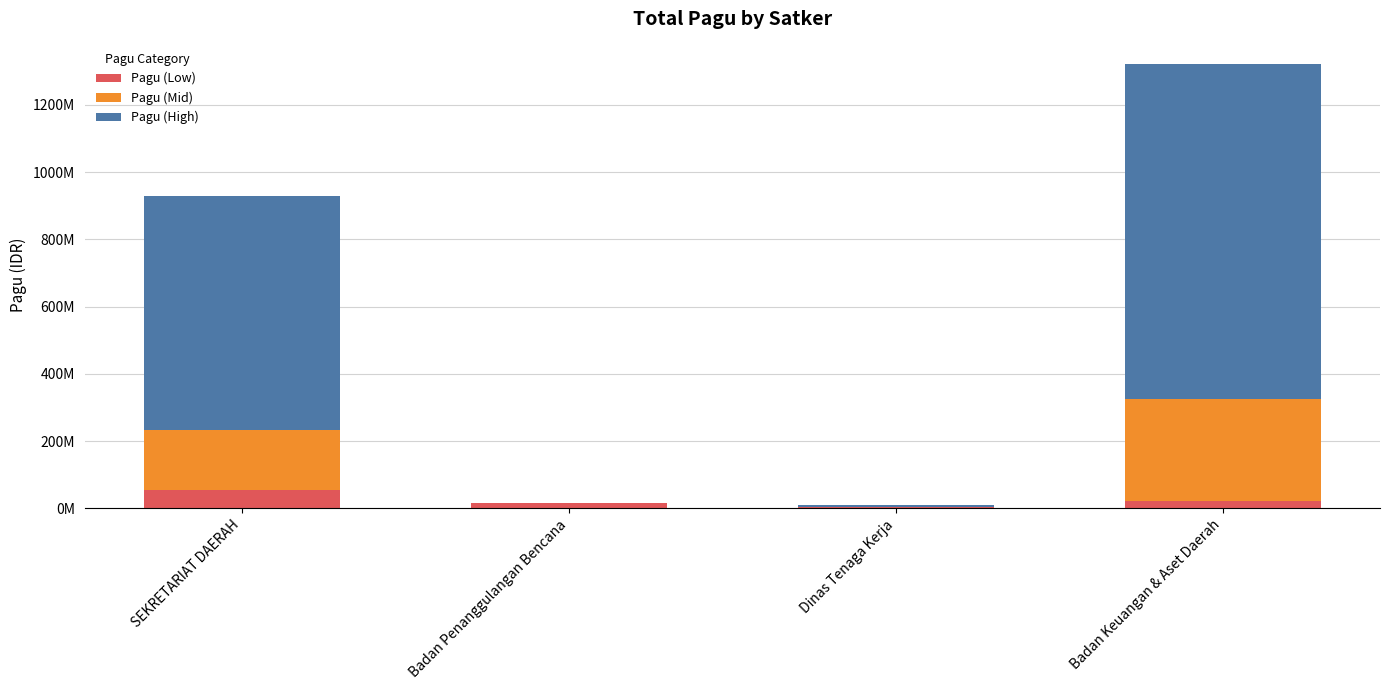

What are all the series names shown in the legend?

Pagu (Low), Pagu (Mid), Pagu (High)